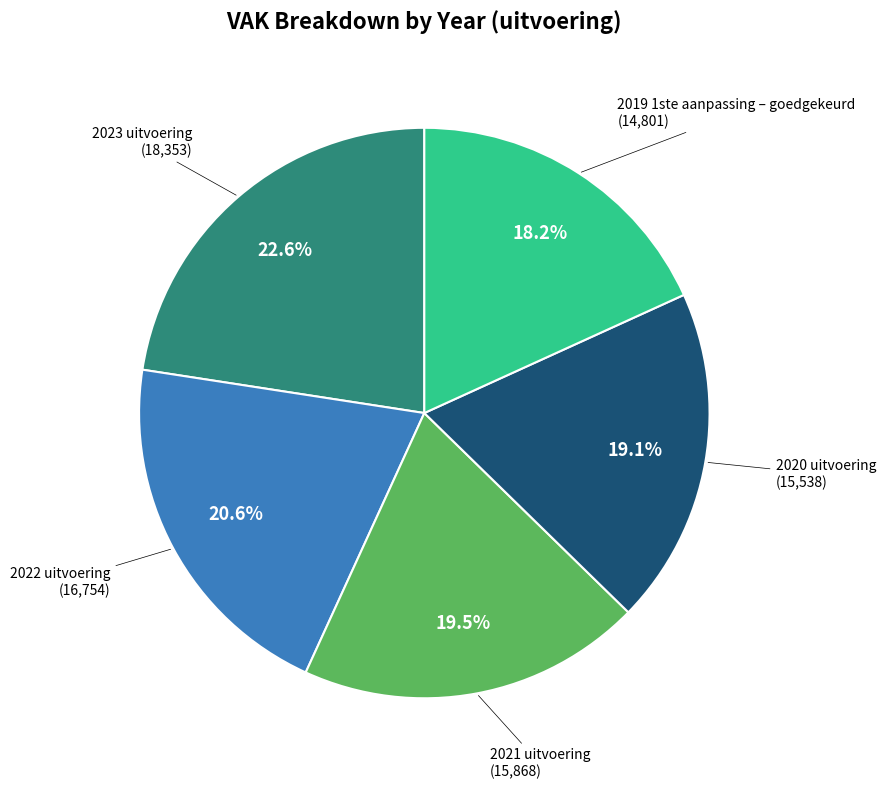

Does 2020 uitvoering represent more than half of the total?

No